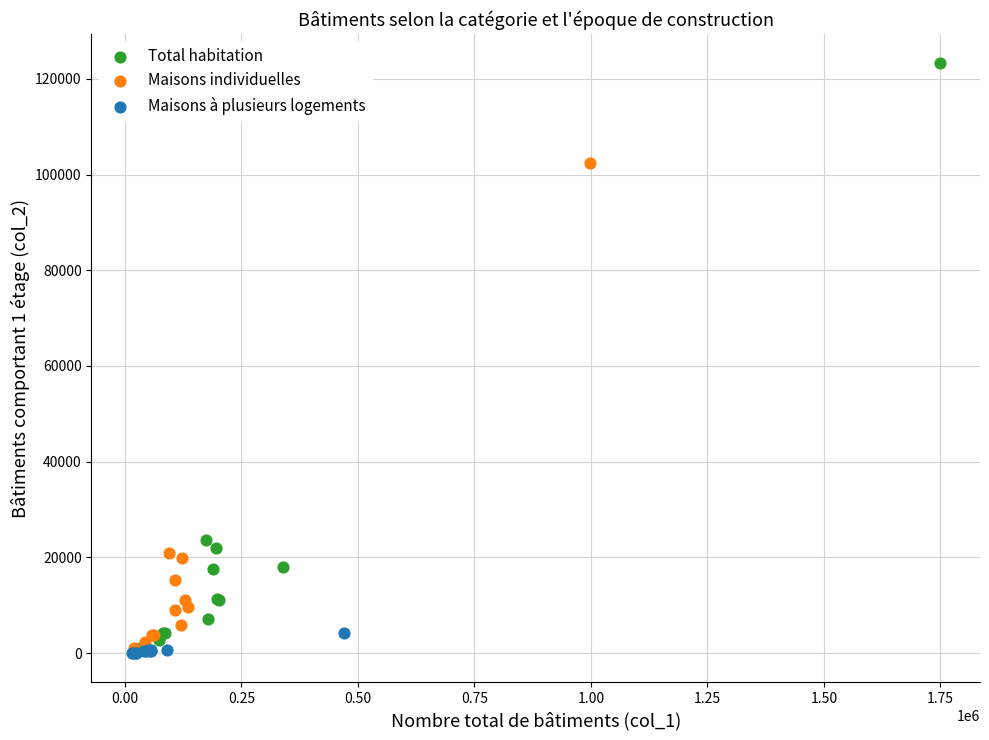

Which series has the widest spread of Y values?

Total habitation